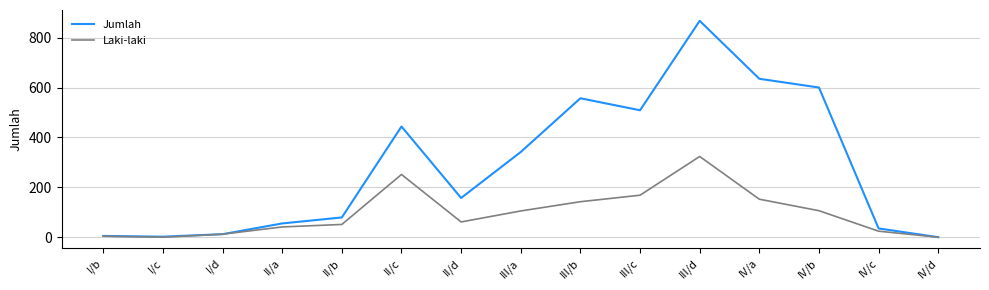

What are all the series names shown in the legend?

Jumlah, Laki-laki